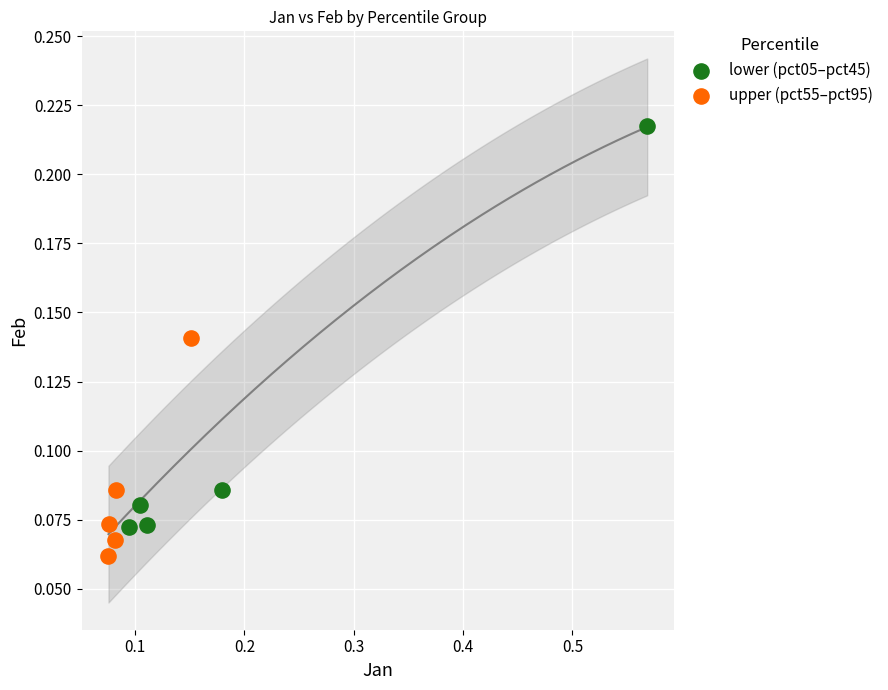

Which series has the widest spread of Y values?

lower (pct05–pct45)